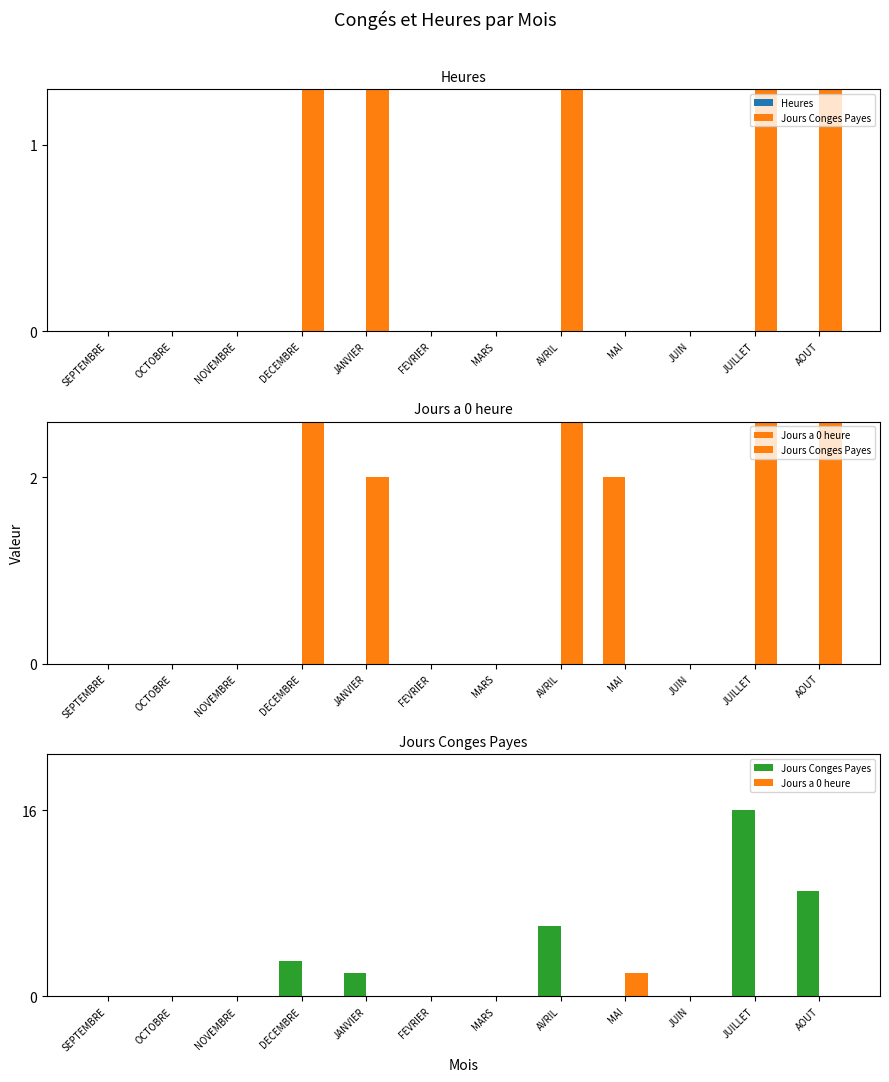

Reading right to left, transcribe all the data shown in this chart.

Heures: AOUT=0	JUILLET=0	JUIN=0	MAI=0	AVRIL=0	MARS=0	FEVRIER=0	JANVIER=0	DECEMBRE=0	NOVEMBRE=0	OCTOBRE=0	SEPTEMBRE=0
Jours Conges Payes: AOUT=9	JUILLET=16	JUIN=0	MAI=0	AVRIL=6	MARS=0	FEVRIER=0	JANVIER=2	DECEMBRE=3	NOVEMBRE=0	OCTOBRE=0	SEPTEMBRE=0
Jours a 0 heure: AOUT=0	JUILLET=0	JUIN=0	MAI=2	AVRIL=0	MARS=0	FEVRIER=0	JANVIER=0	DECEMBRE=0	NOVEMBRE=0	OCTOBRE=0	SEPTEMBRE=0